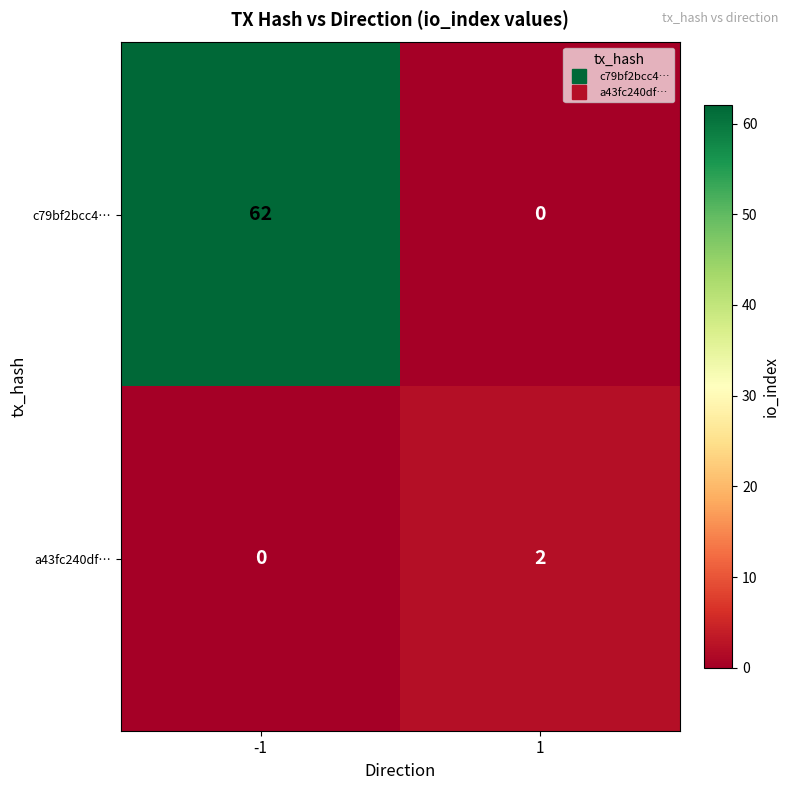

What is the maximum value shown in the chart?

62